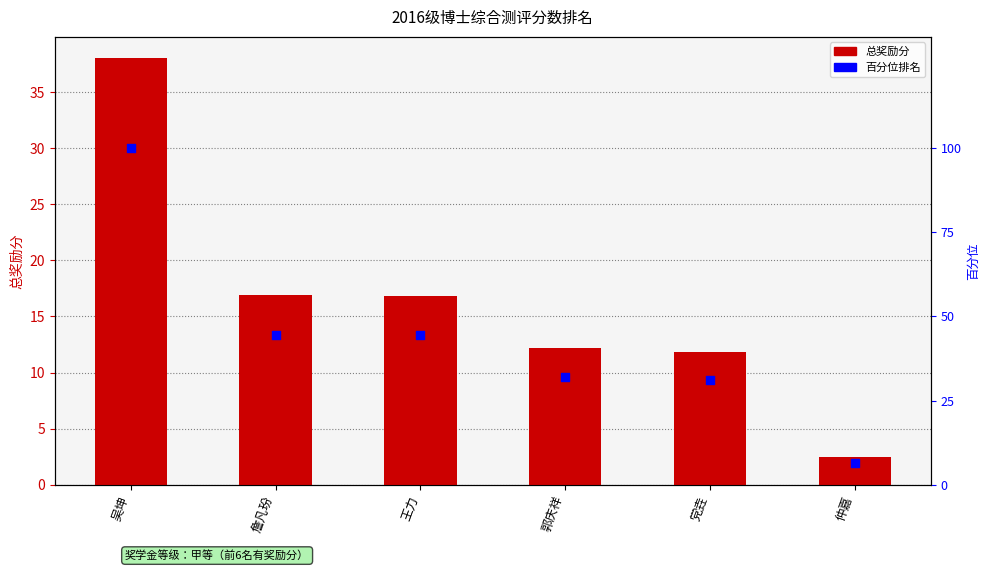

What is the total value across all series at 王力?

61.2